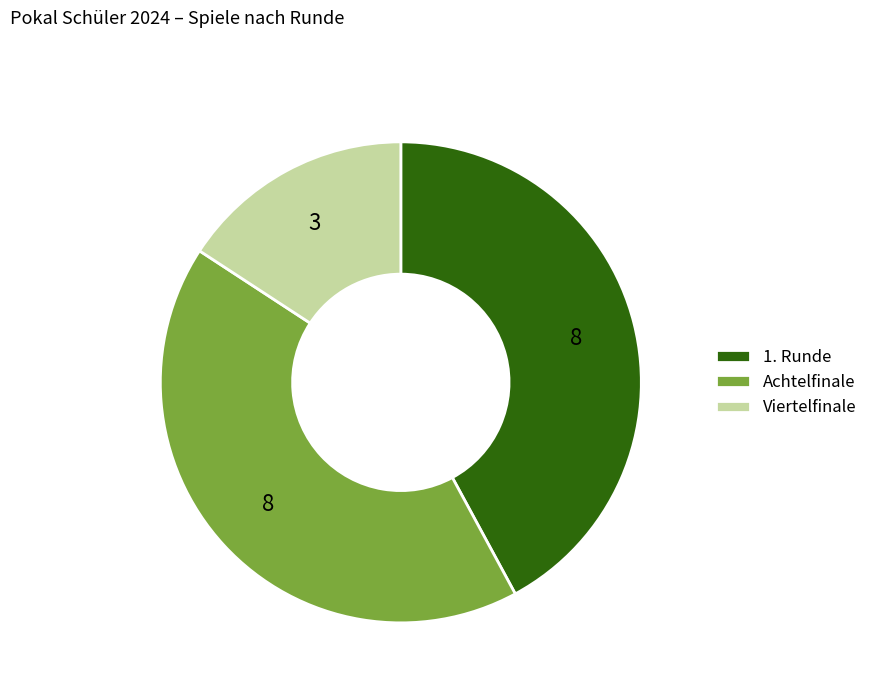

Between 1. Runde and Viertelfinale, which is larger?

1. Runde